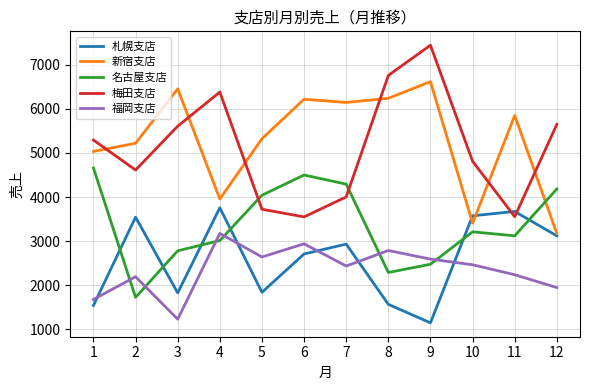

At which category does 名古屋支店 reach its first local valley?

2